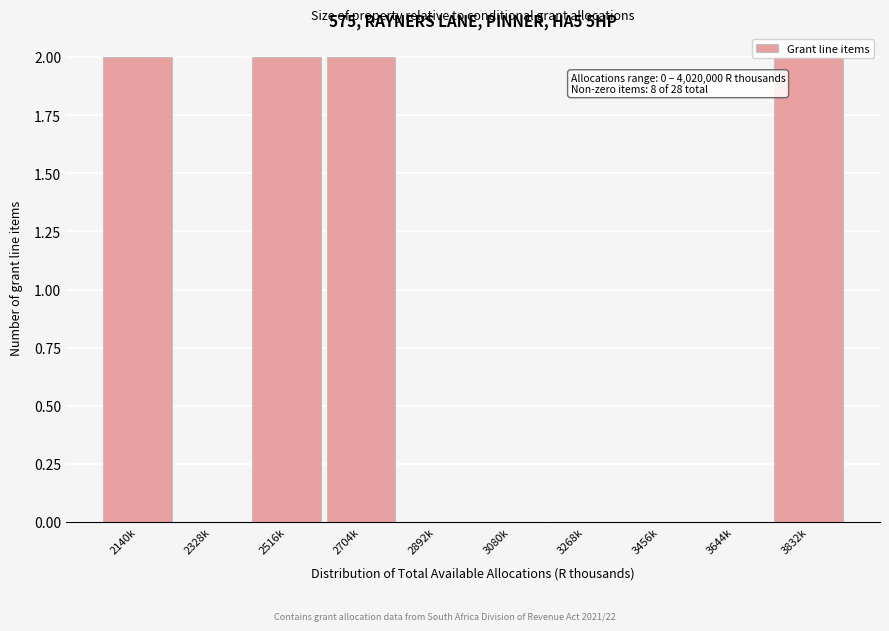

True or false: the data shows -1 at 3644k.

False